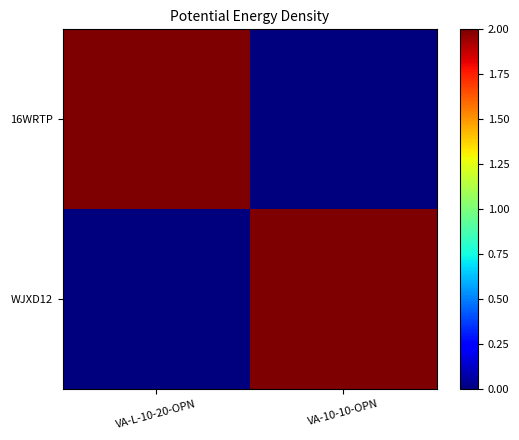

At VA-L-10-20-OPN, list the series in order from largest to smallest.

16WRTP, WJXD12